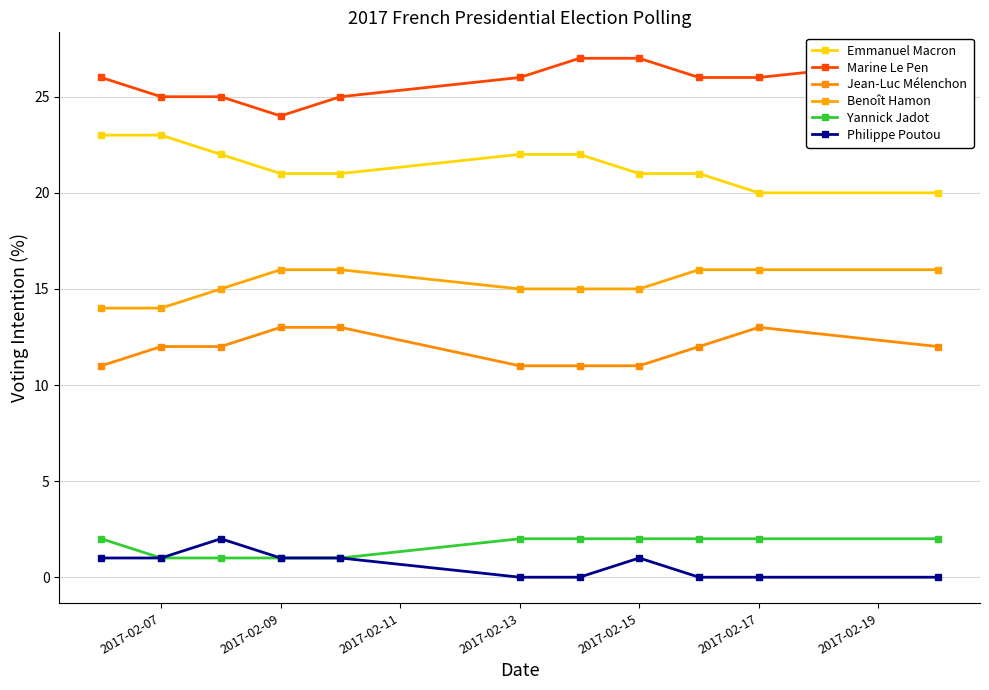

How many data points in Jean-Luc Mélenchon are above 12?

3